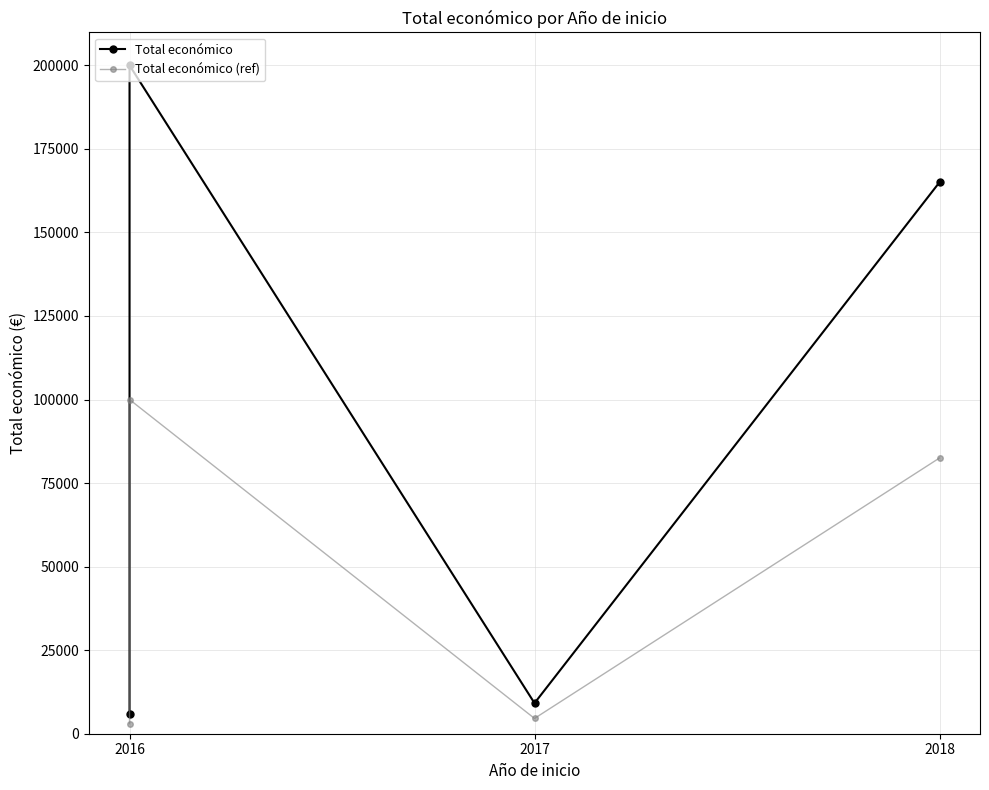

Rank the series at 2018 from highest to lowest value.

Total económico, Total económico (ref)